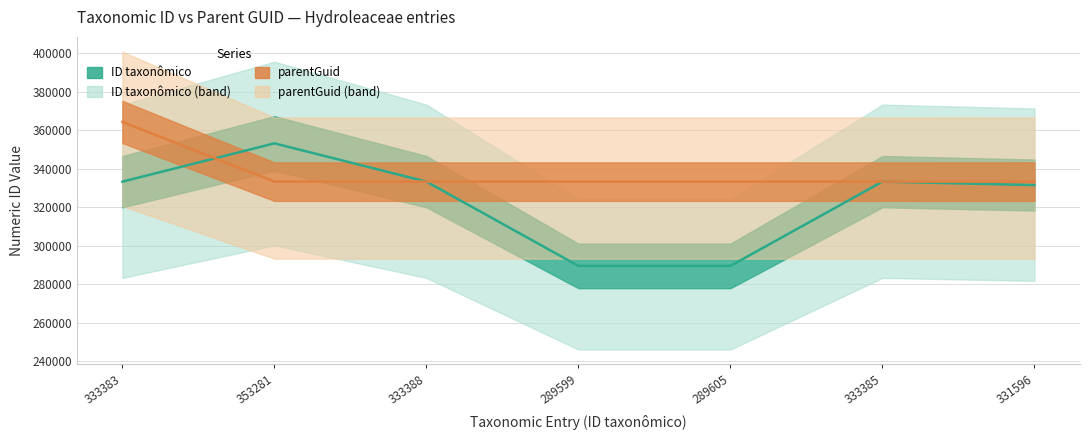

Which label corresponds to the largest value in the chart?

333383